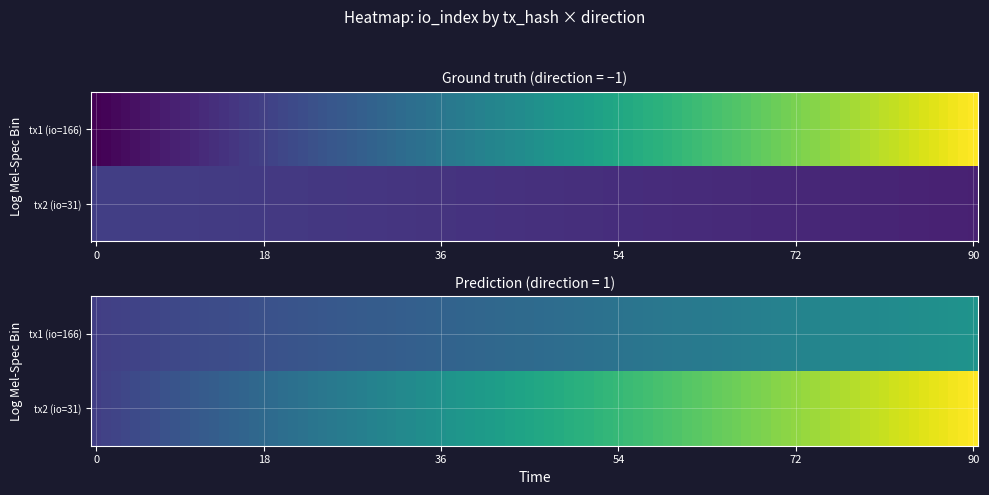

Count the number of categories in the chart.

2